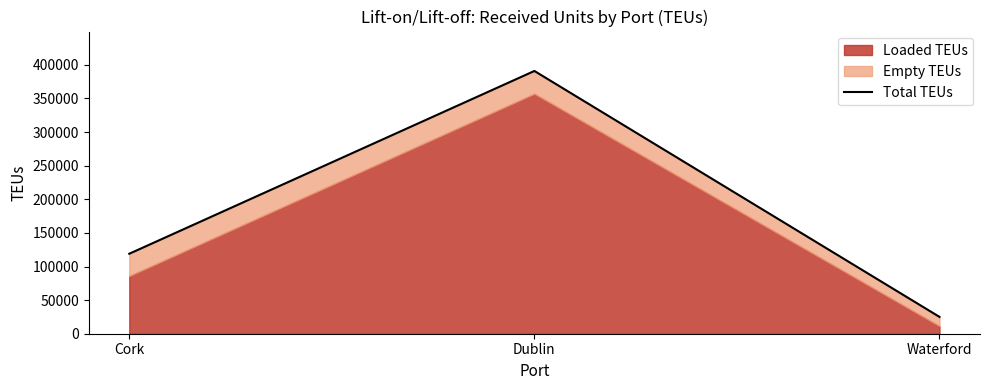

Is it true that the value at Dublin is 645649?

False